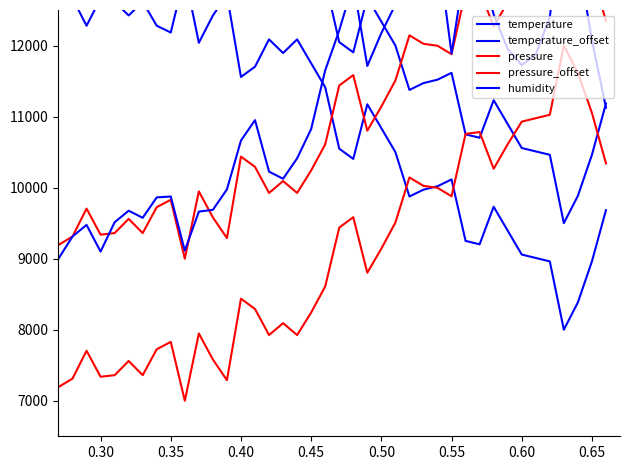

The value of humidity at 0.35 is 9475.0. True or false?

True